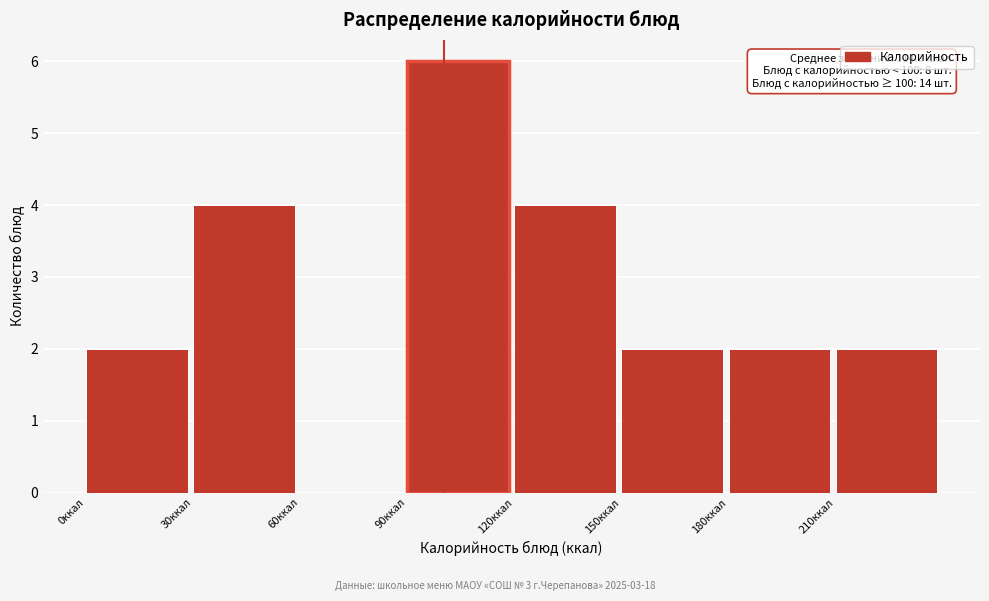

Which range on the x-axis has the tallest bar?

90 to 120